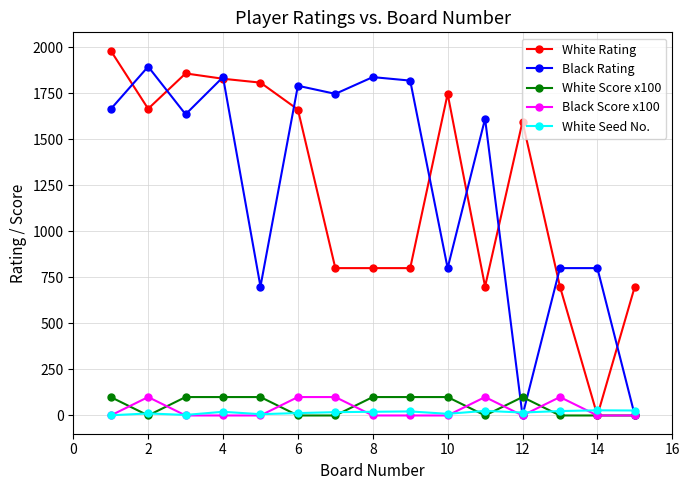

At how many categories does at least one series exceed 379?

15